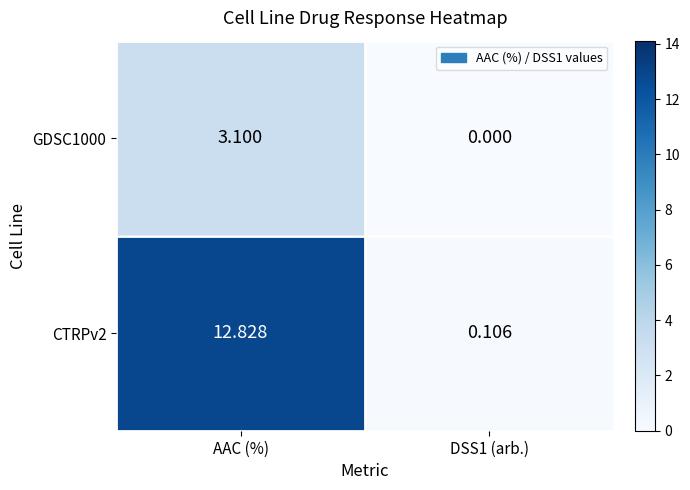

Which category has the highest value across all series?

AAC (%)